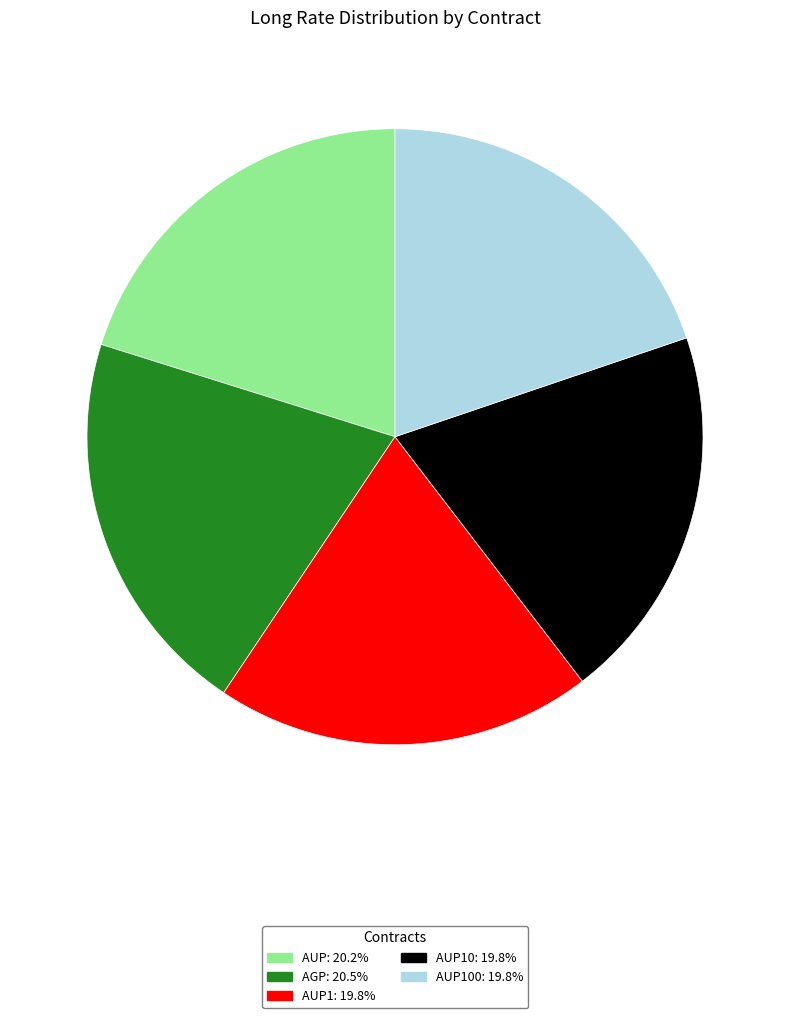

Does any single category account for the majority?

No